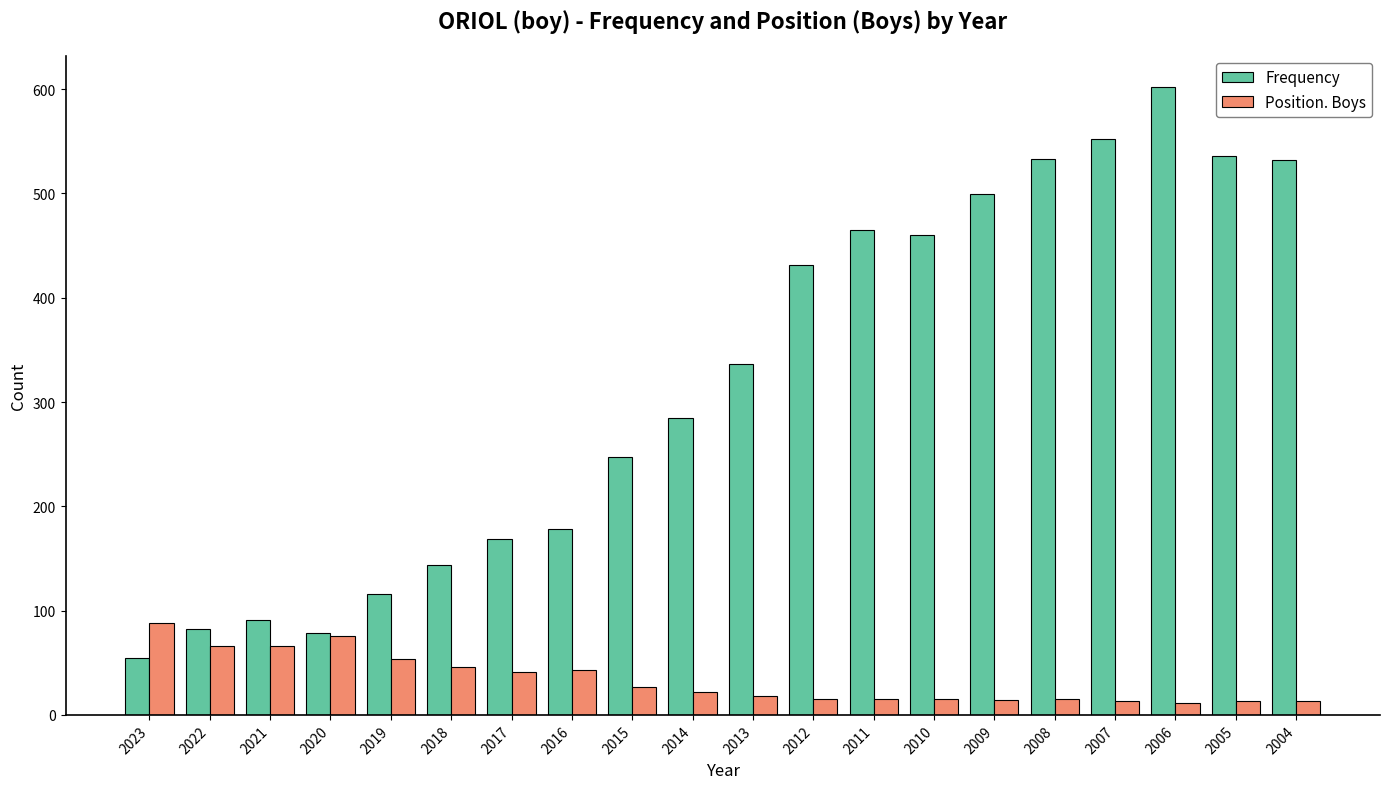

What is the sum of all Position. Boys values?

671